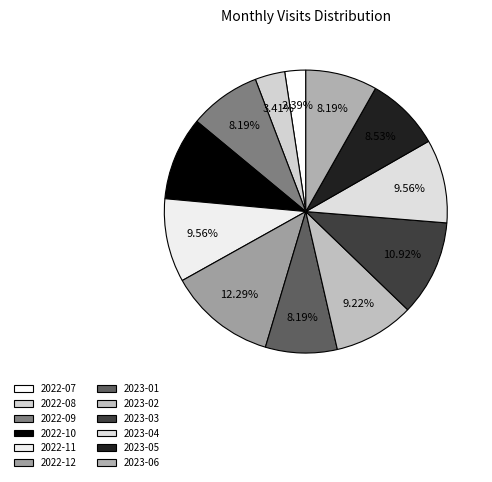

Count the number of slices in the pie.

12